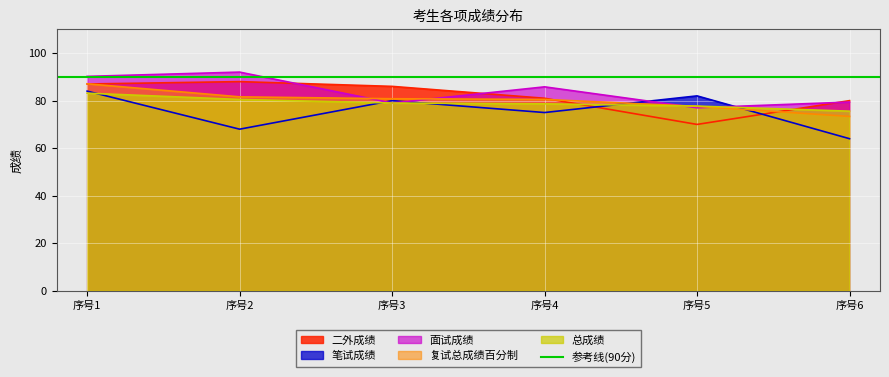

The 笔试成绩 series shows 109.3 at 3. True or false?

False